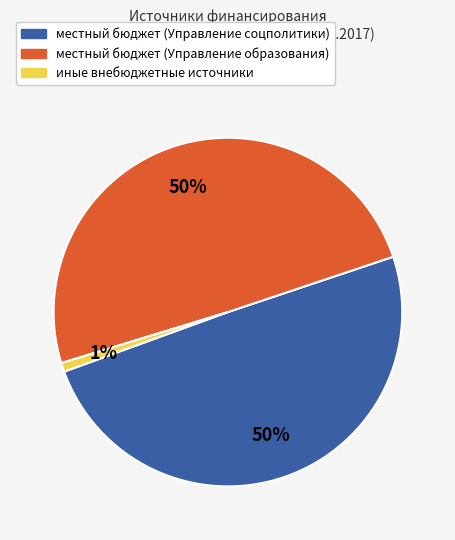

To the nearest percent, what is the difference between the largest and smallest slice percentages?

49%